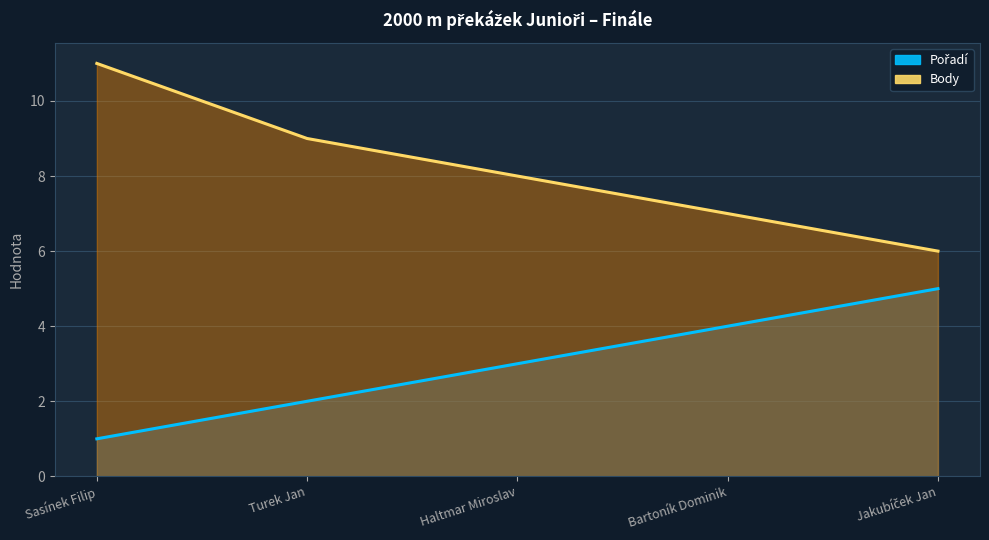

Where is Pořadí nearest to the value 3?

Haltmar Miroslav